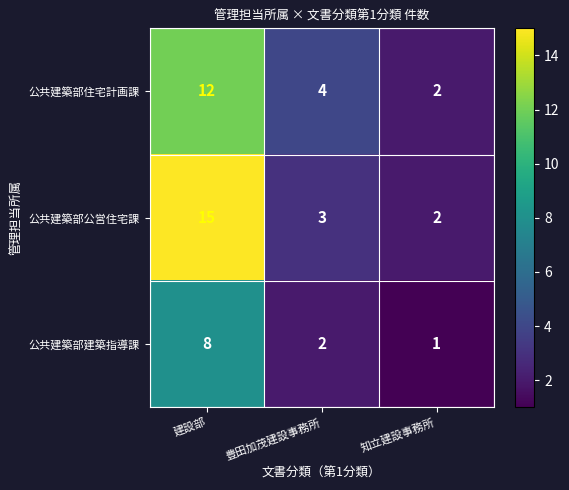

The value of 公共建築部住宅計画課 at 知立建設事務所 is 2. True or false?

True